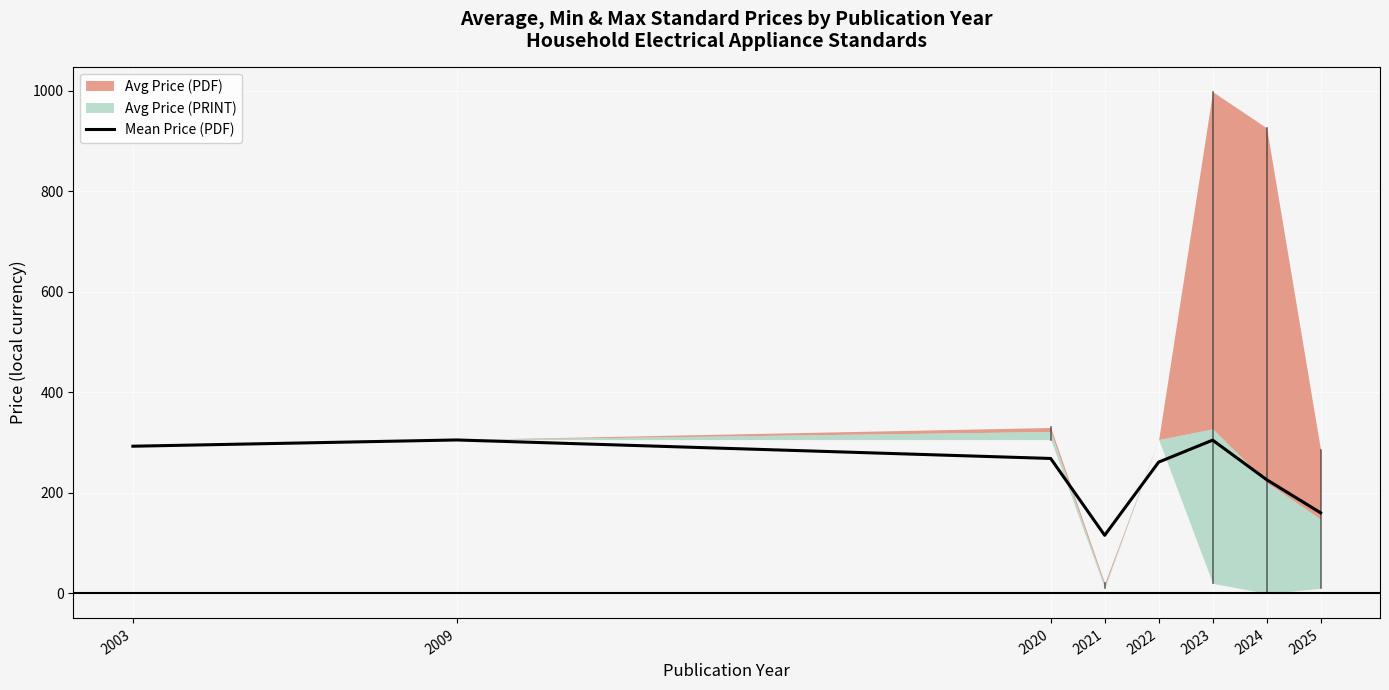

How many data points are above 268?

4